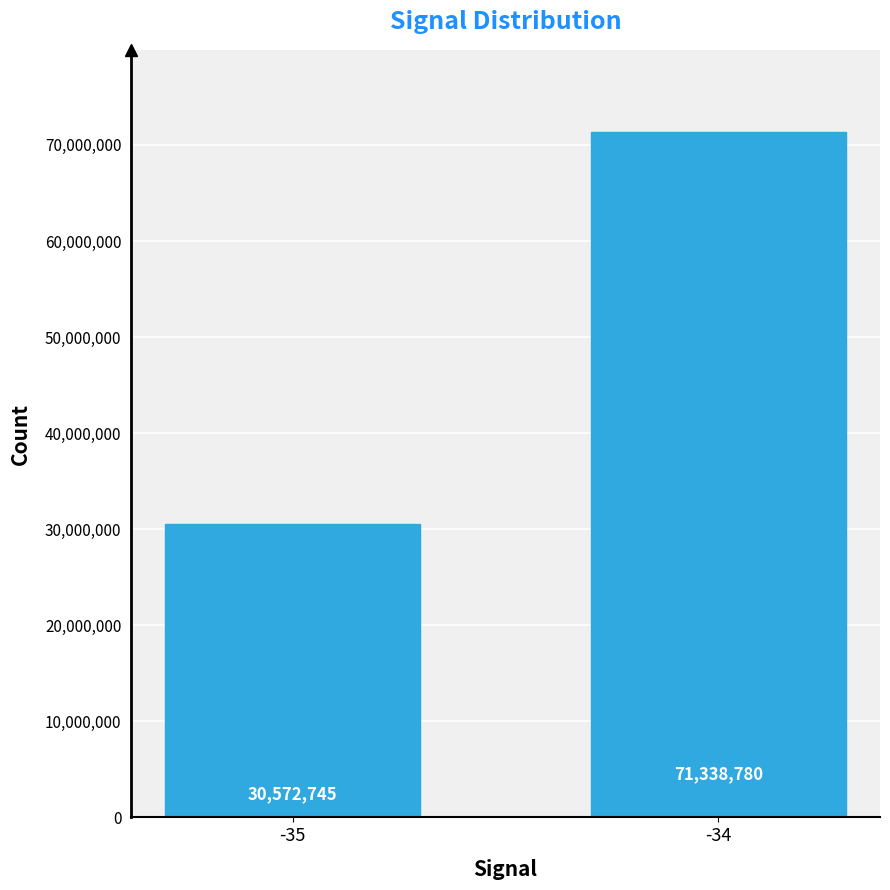

How many values are between 30572745 and 71338780?

2